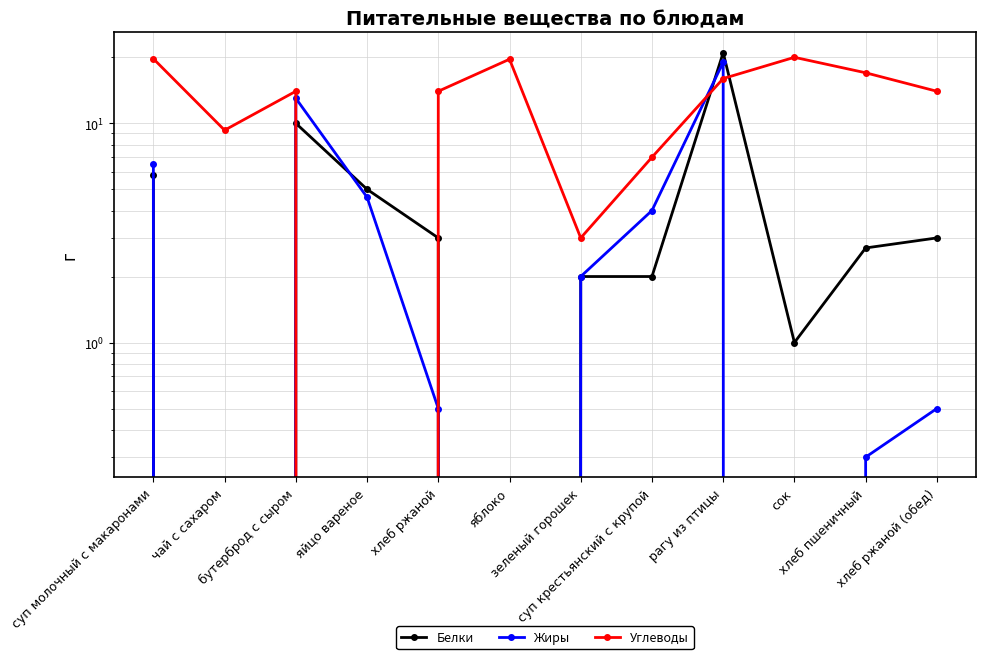

Where is Углеводы nearest to the value 10?

чай с сахаром